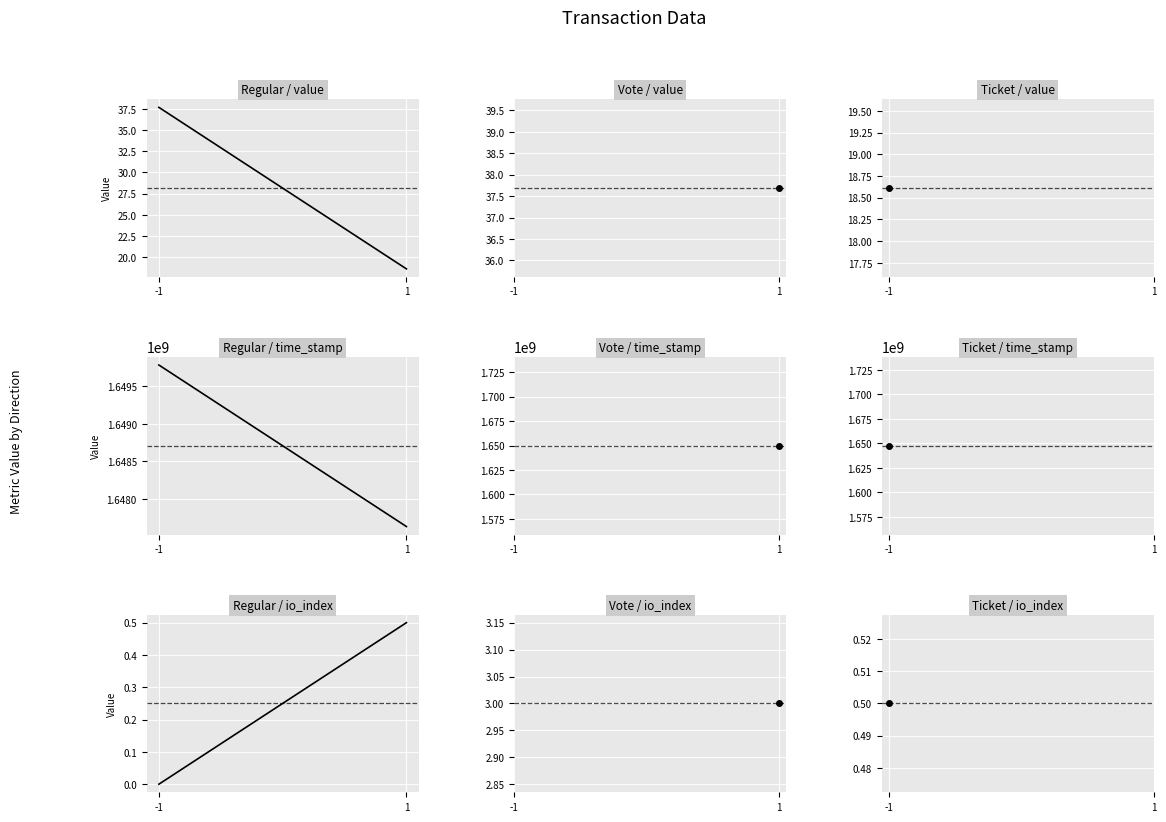

Is this an area chart (filled region under the line)?

No